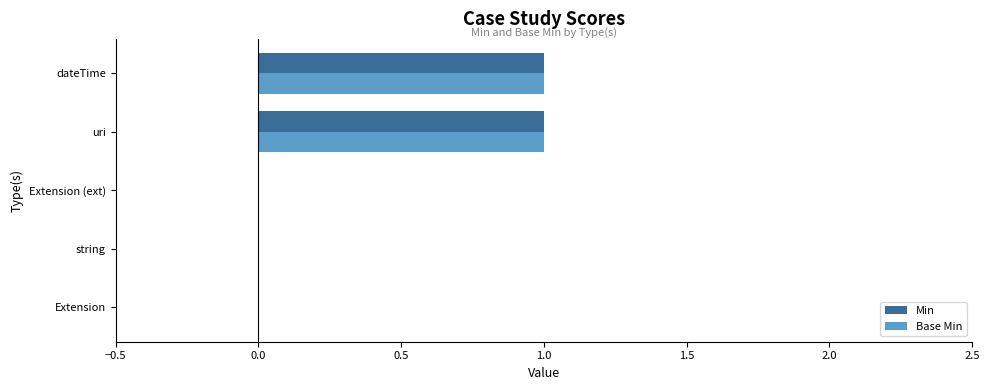

Is it true that Base Min equals 0 at Extension (ext)?

True